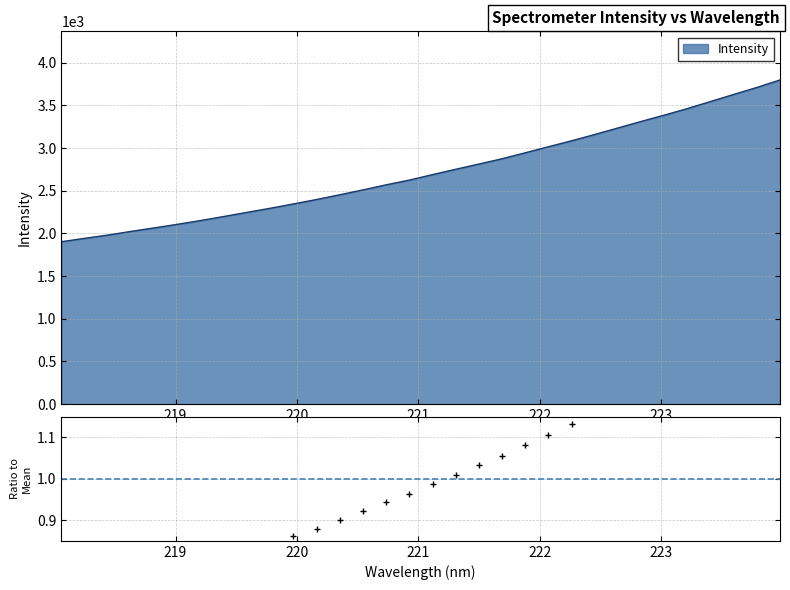

What is the sum of the values at 223.0264 and 218.0596?

5289.7